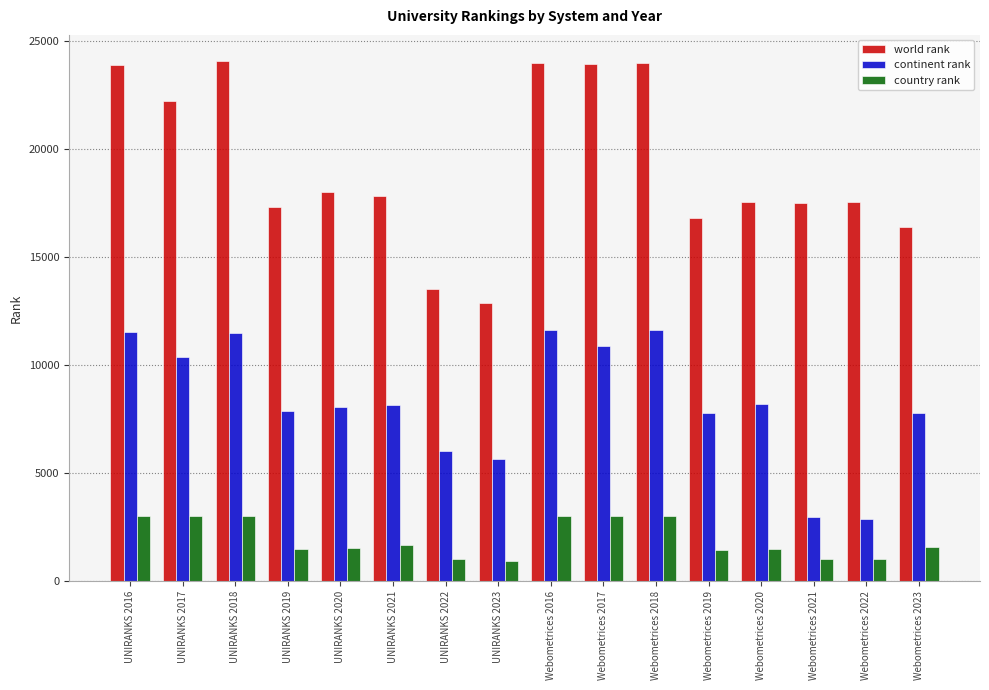

What is the greatest value displayed?

24091